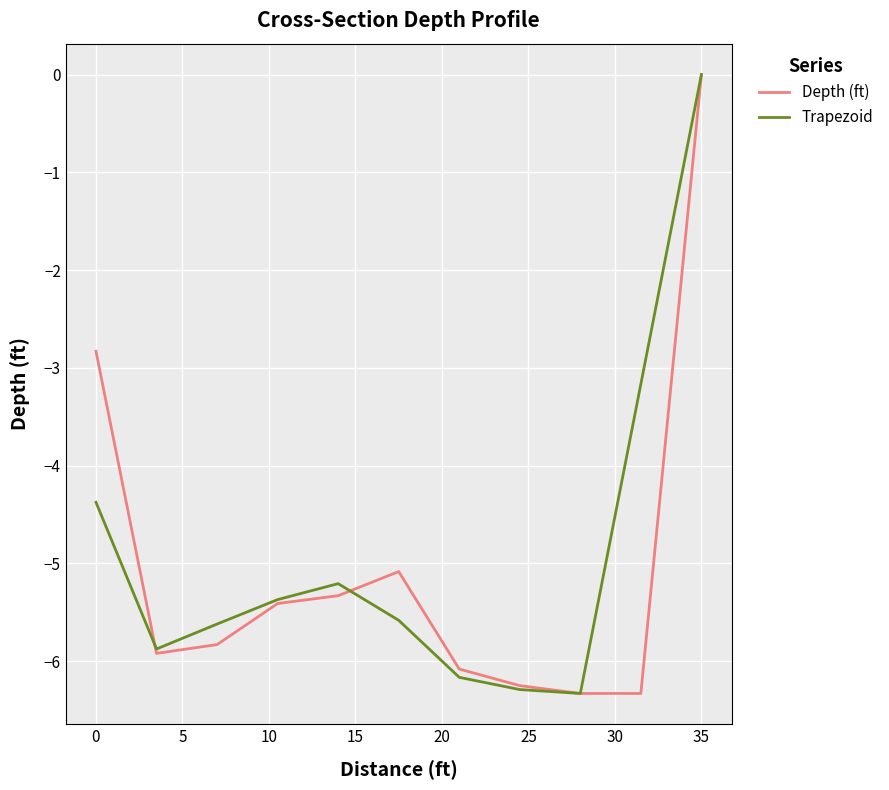

What is the average value of the Depth (ft) series?

-5.0